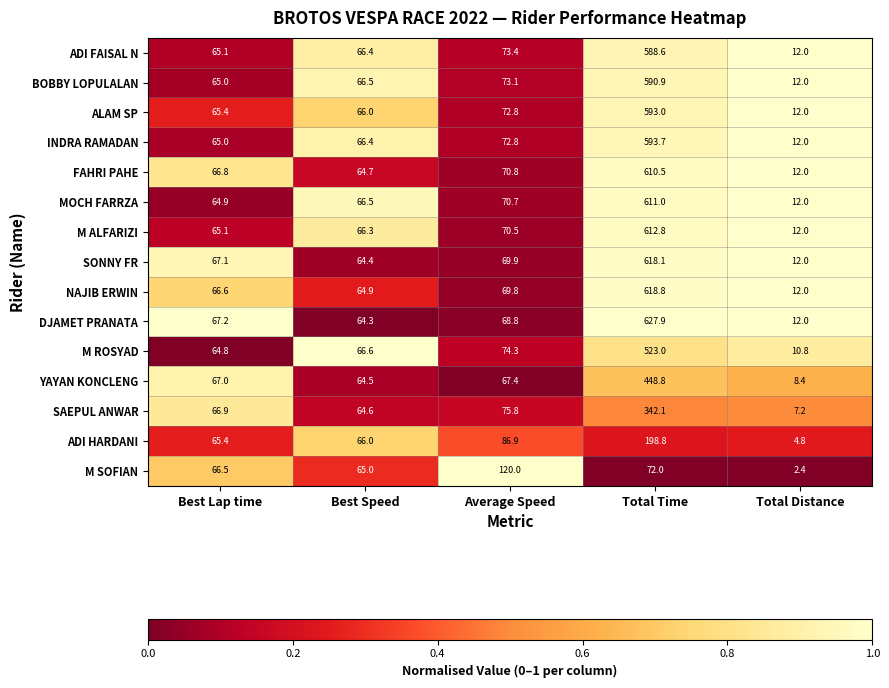

Which series has the largest range (max minus min)?

DJAMET PRANATA